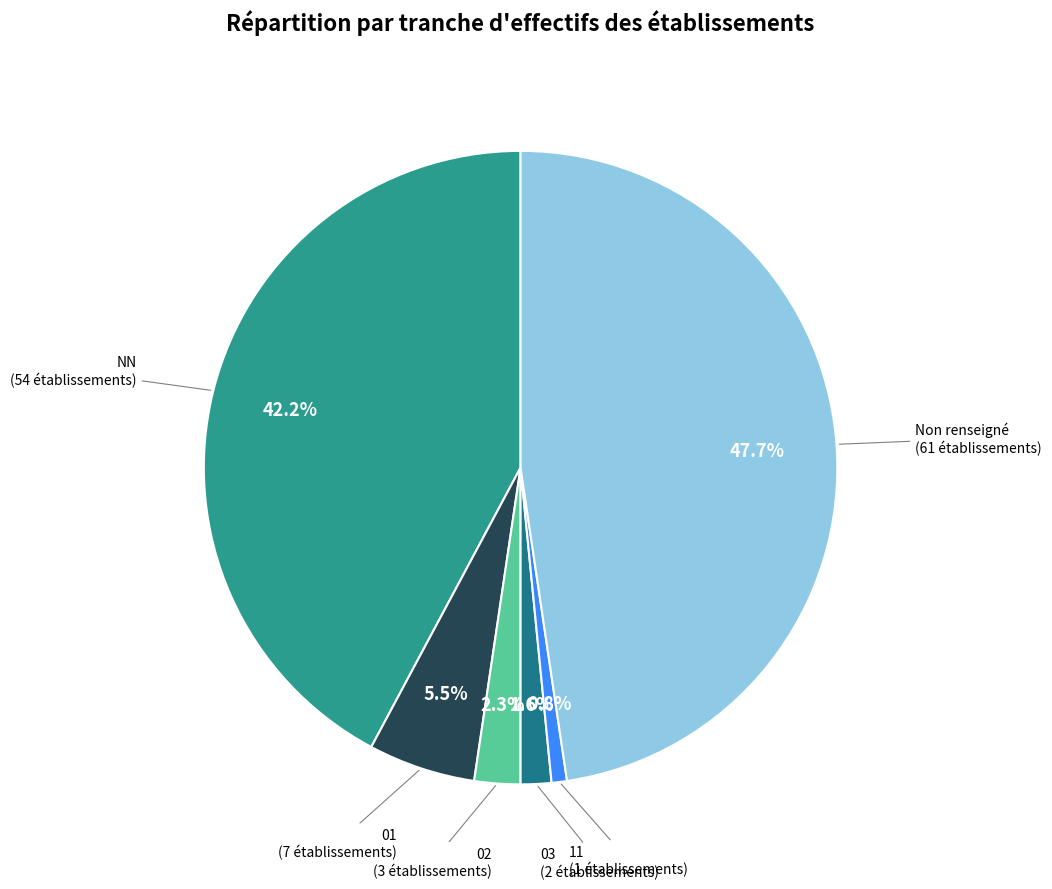

How many segments does this pie chart have?

6